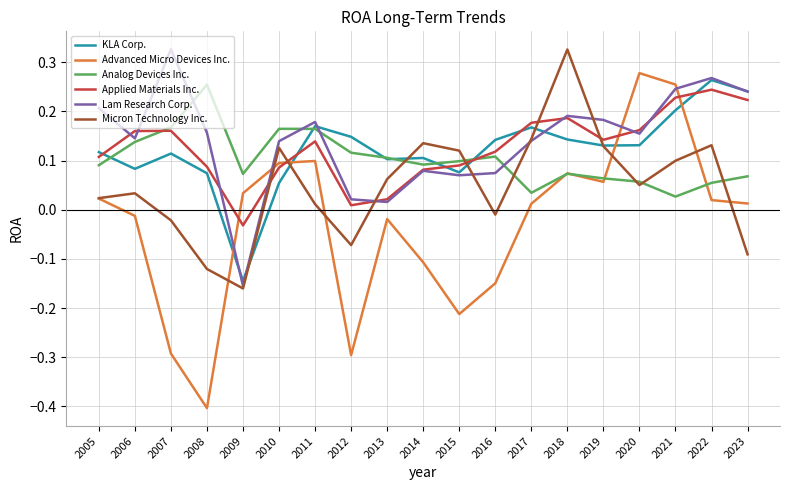

Does the chart have visible grid lines?

Yes